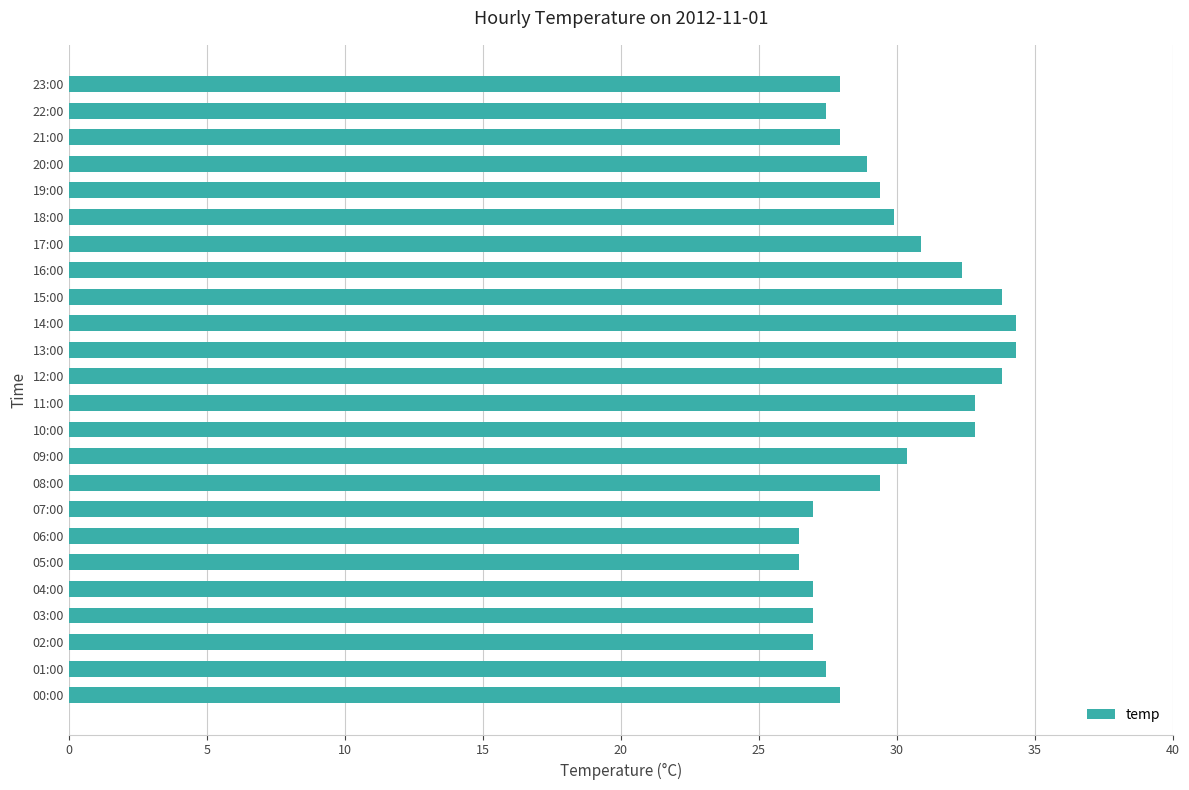

What is the ratio of the value at 09:00 to the value at 07:00?

1.1